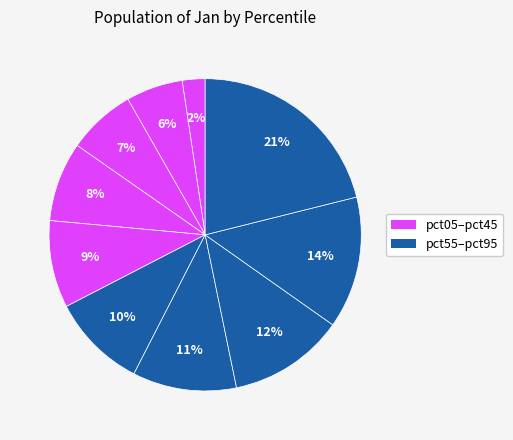

Which slice is the smallest?

pct05